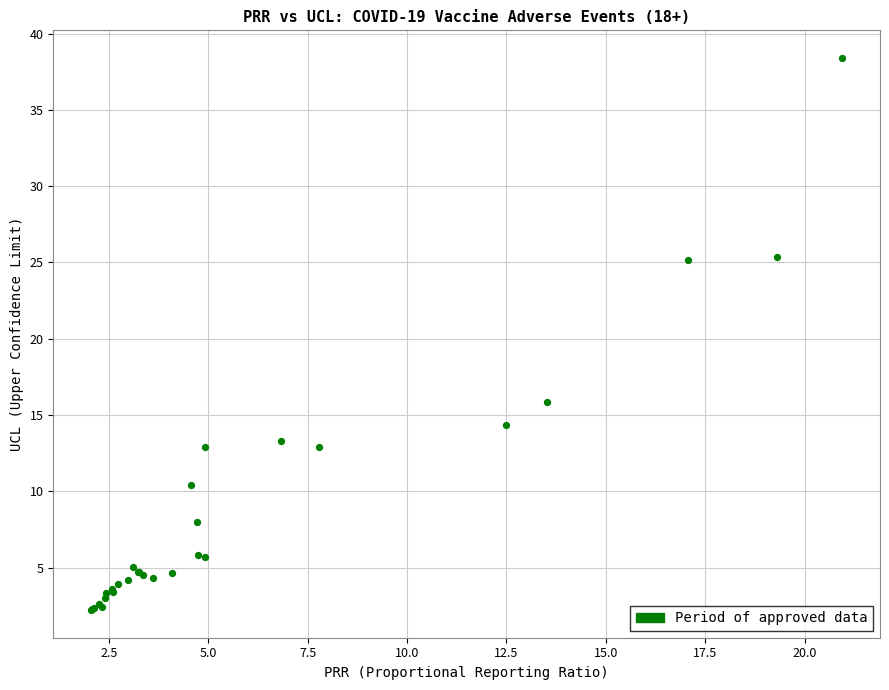

What Y value in the scatter plot is closest to 20?

15.8